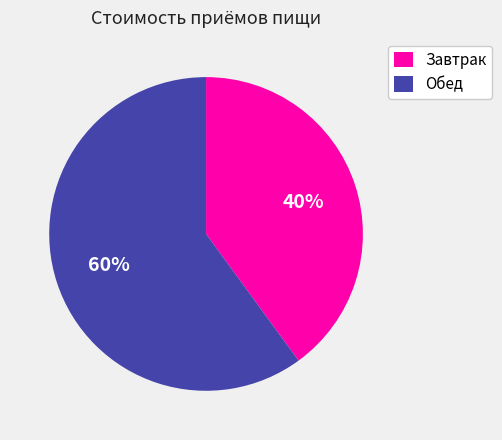

True or false: Завтрак accounts for 49% of the total.

False